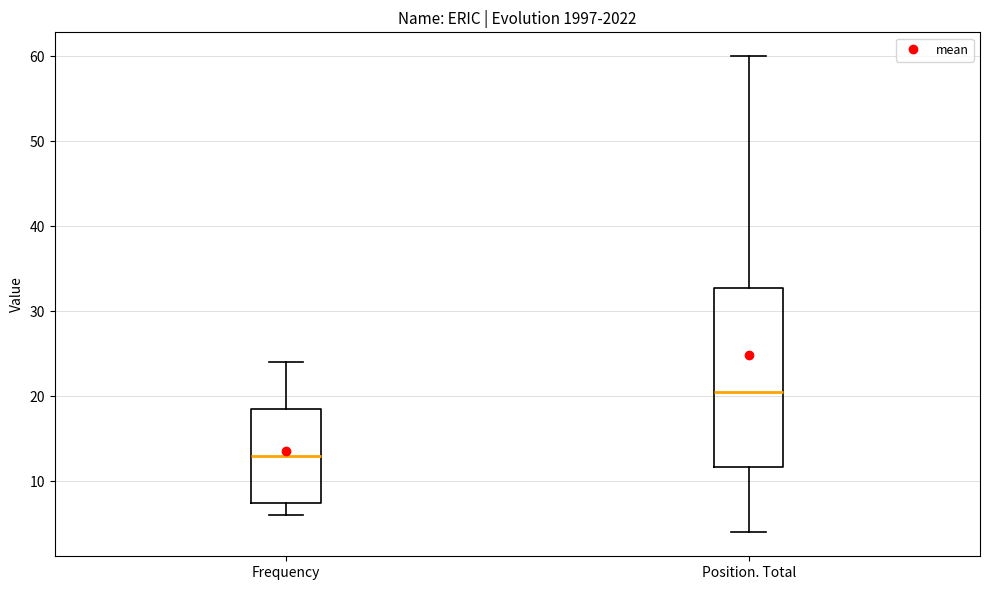

Which box's median line is the highest?

Position. Total